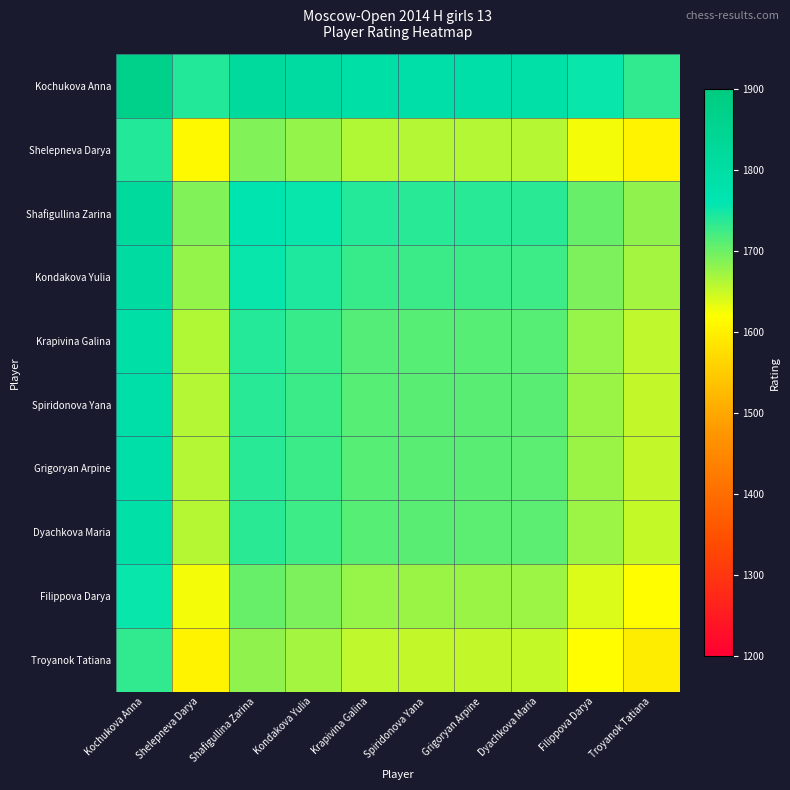

Count the number of data series in this chart.

10